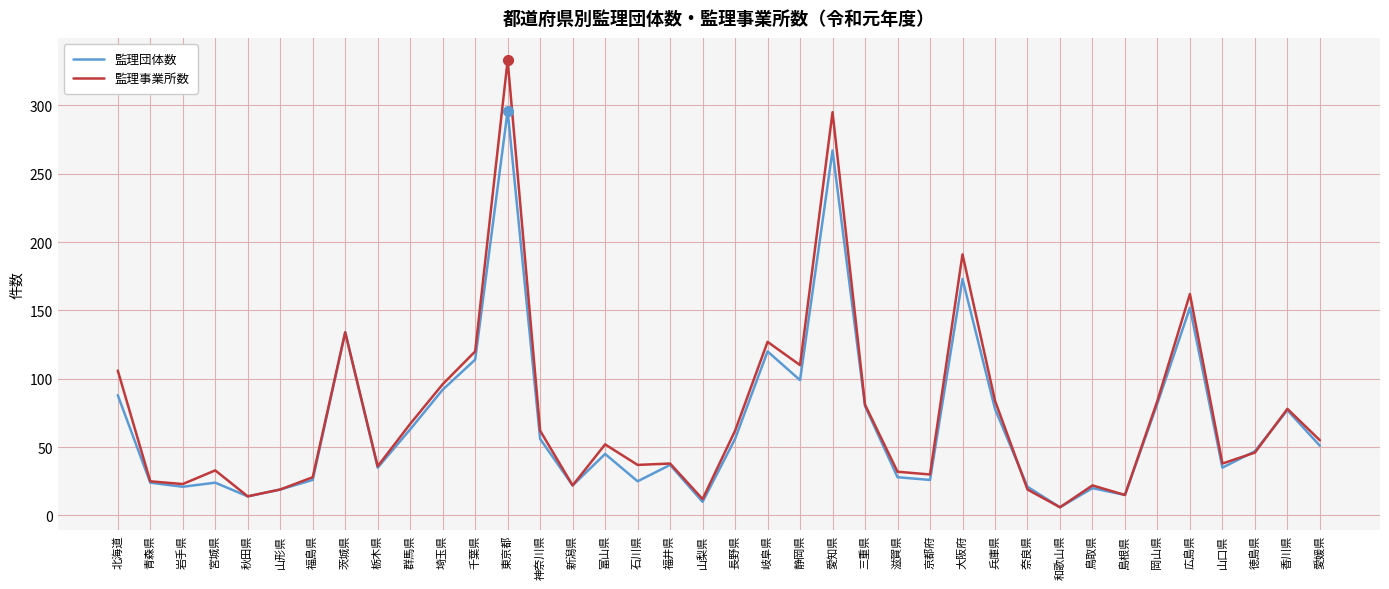

What is the approximate value of 監理事業所数 at 岐阜県?

127